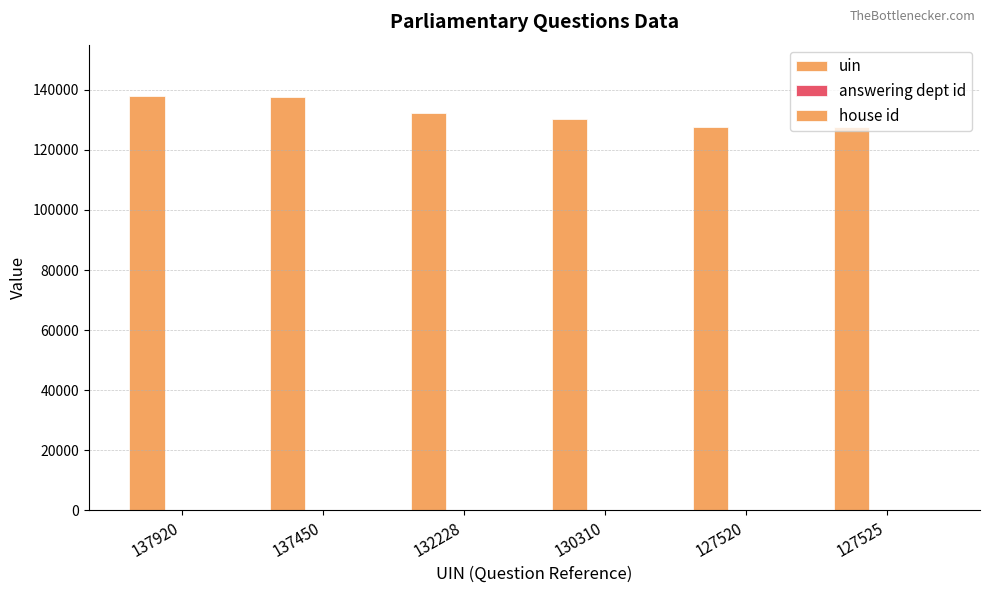

What is the label of the 5th bar from the right?

137450